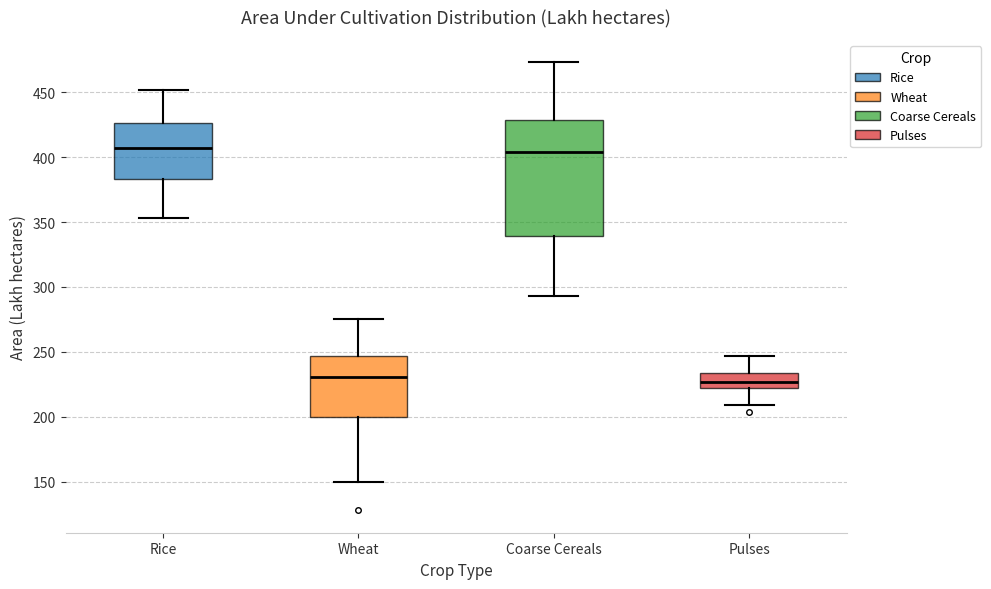

Where does the lower whisker of the box for Pulses end on the y-axis? The values are not printed on the chart, so give them approximately, as read against the axis.

210